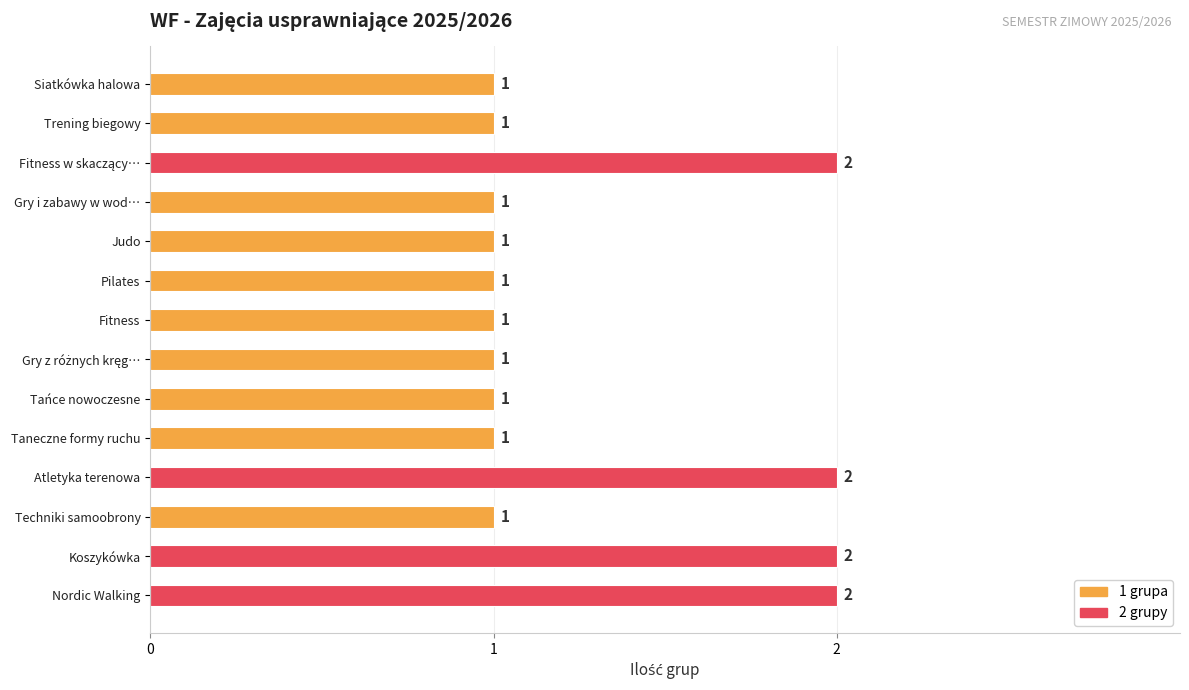

What is the sum of all values?

18